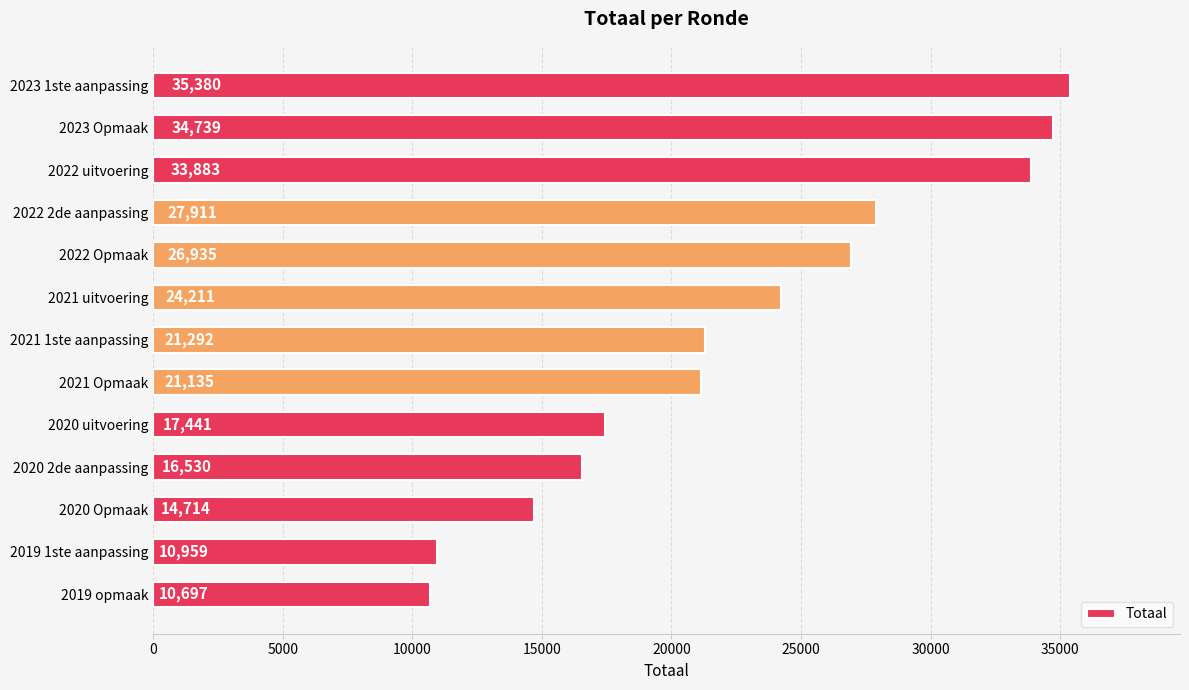

Does the chart contain any negative values?

No